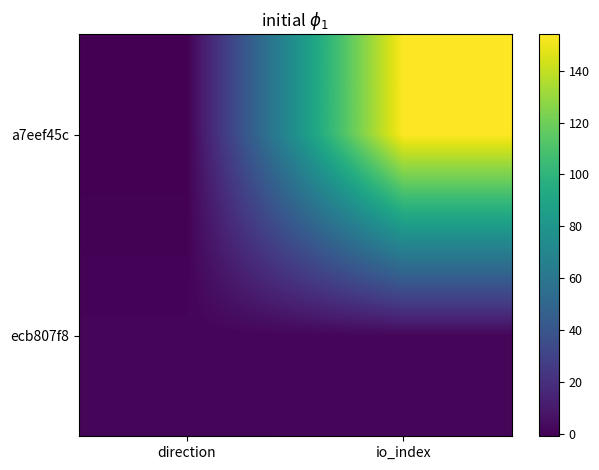

What is the total value across all series at io_index?

156